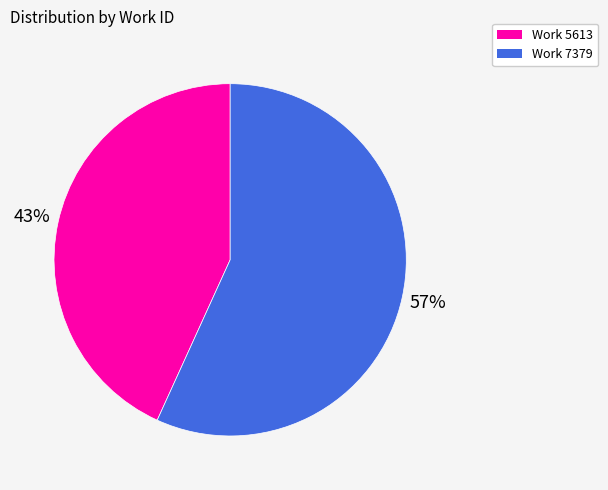

What percentage is the Work 7379 slice, to the nearest percent?

57%